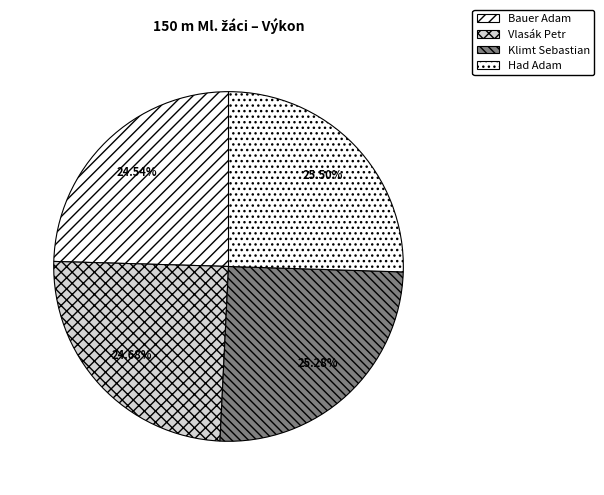

Rank the categories by value from highest to lowest.

Had Adam, Klimt Sebastian, Vlasák Petr, Bauer Adam